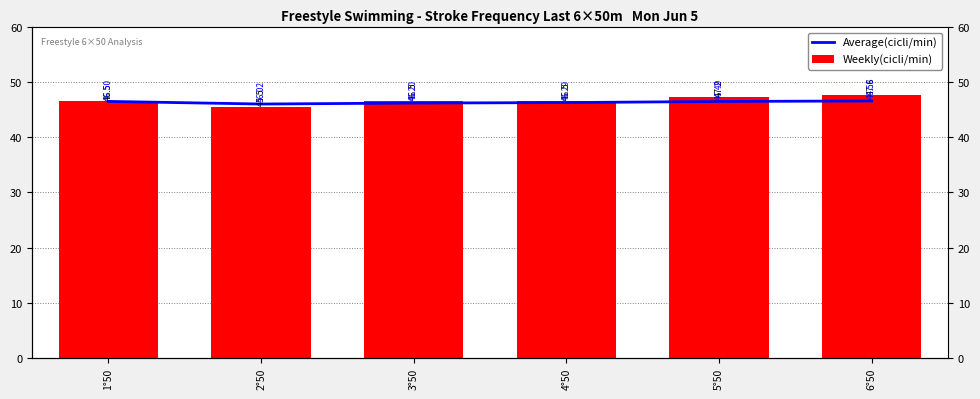

Count the Weekly(cicli/min) values in the range 46 to 47.

3